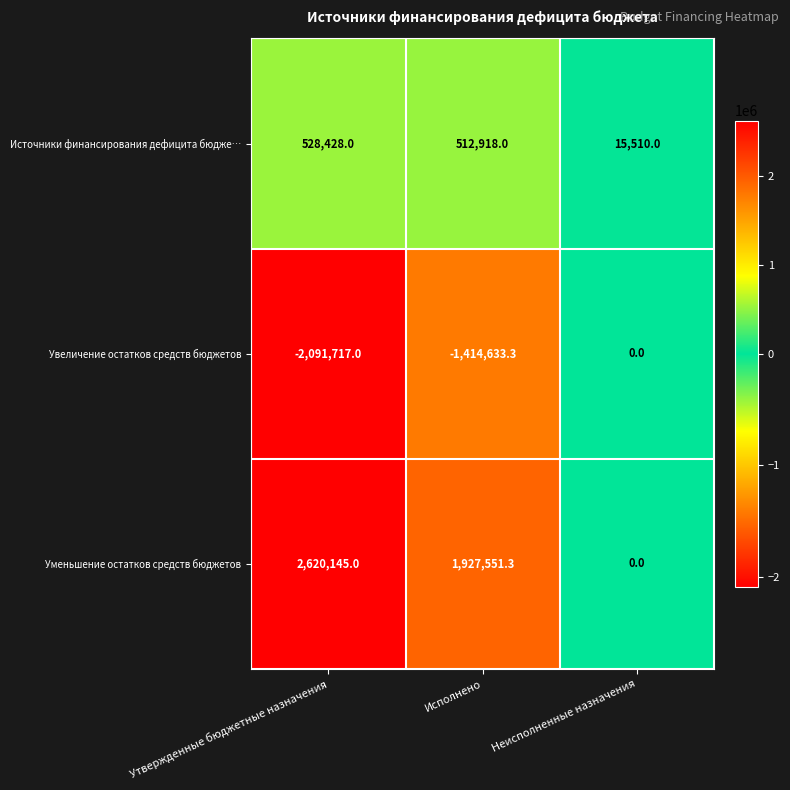

At which category does the chart reach its minimum across all series?

Утвержденные бюджетные назначения